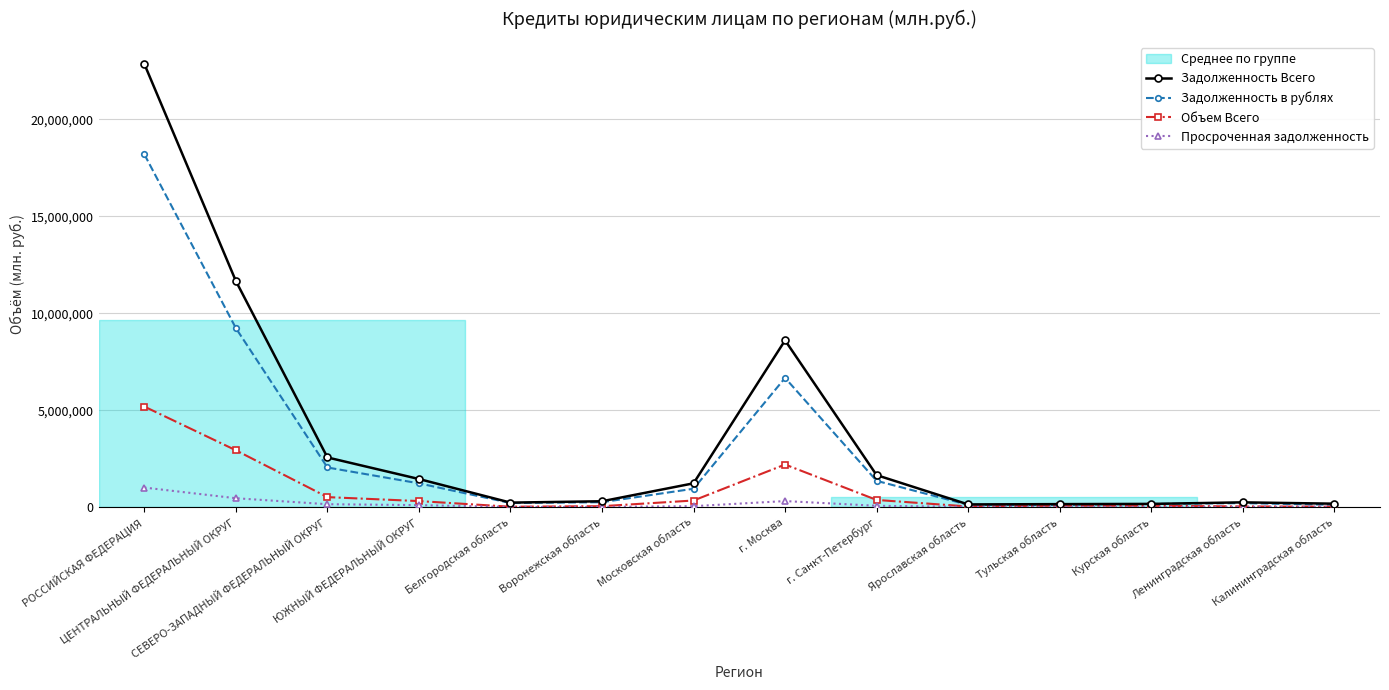

True or false: Просроченная задолженность has a value of 312115 at г. Москва.

True